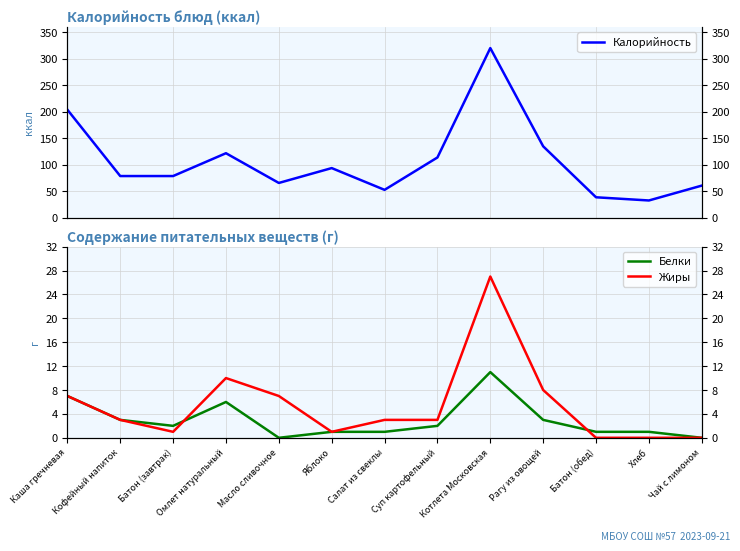

Reading left to right, extract all data points from this chart.

Калорийность: 204	79	79	122	66	94	53	114	320	135	39	33	61
Белки: 7	3	2	6	0	1	1	2	11	3	1	1	0
Жиры: 7	3	1	10	7	1	3	3	27	8	0	0	0